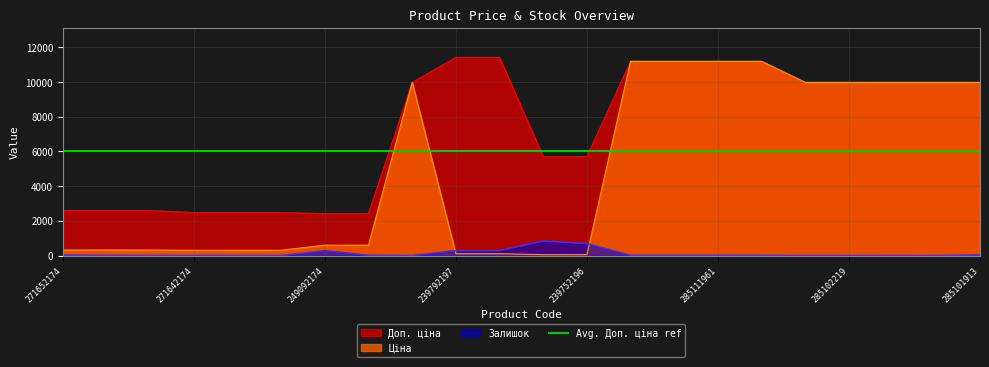

Which series has the largest total across all categories?

Доп. ціна